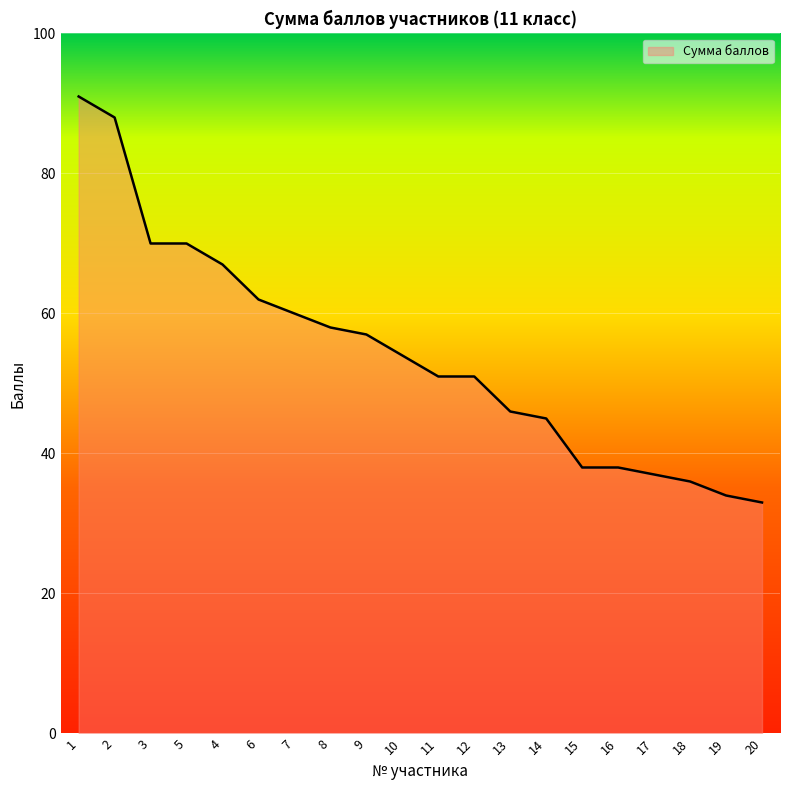

What position from the right is 3?

18